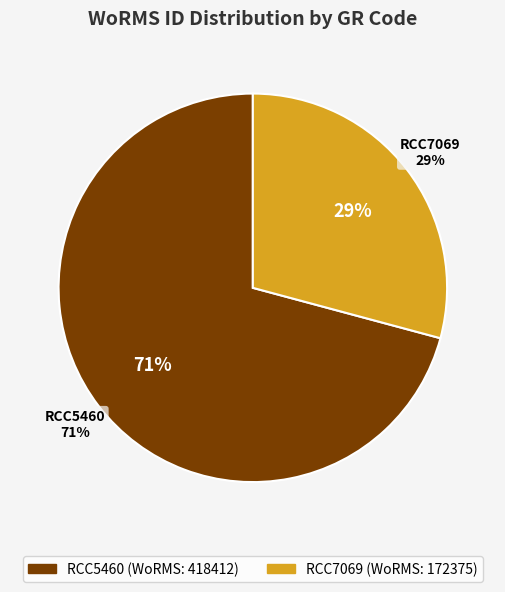

To the nearest percent, what is the difference between the RCC5460 and RCC7069 slice percentages?

42%